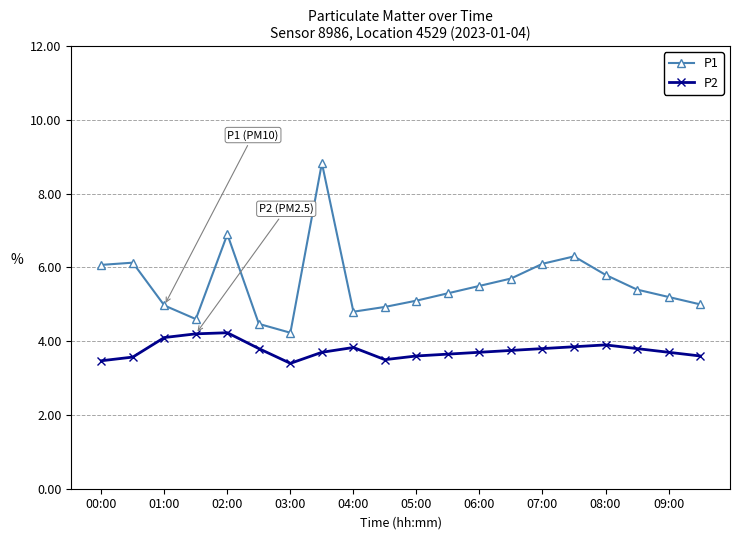

Which series has the largest range (max minus min)?

P1